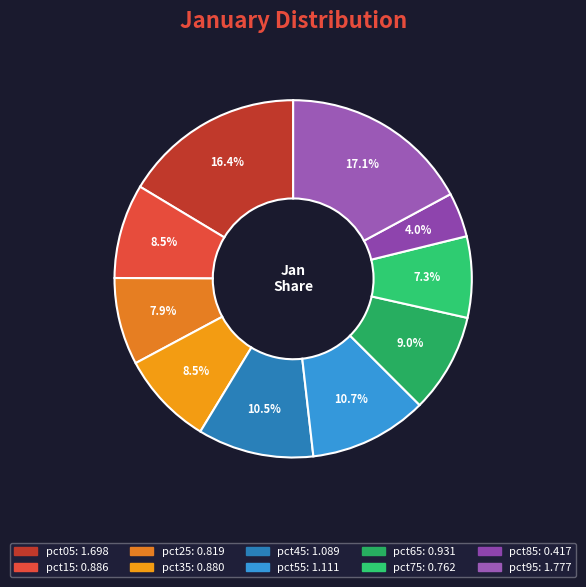

Is it true that pct15 is 1% of the pie?

False